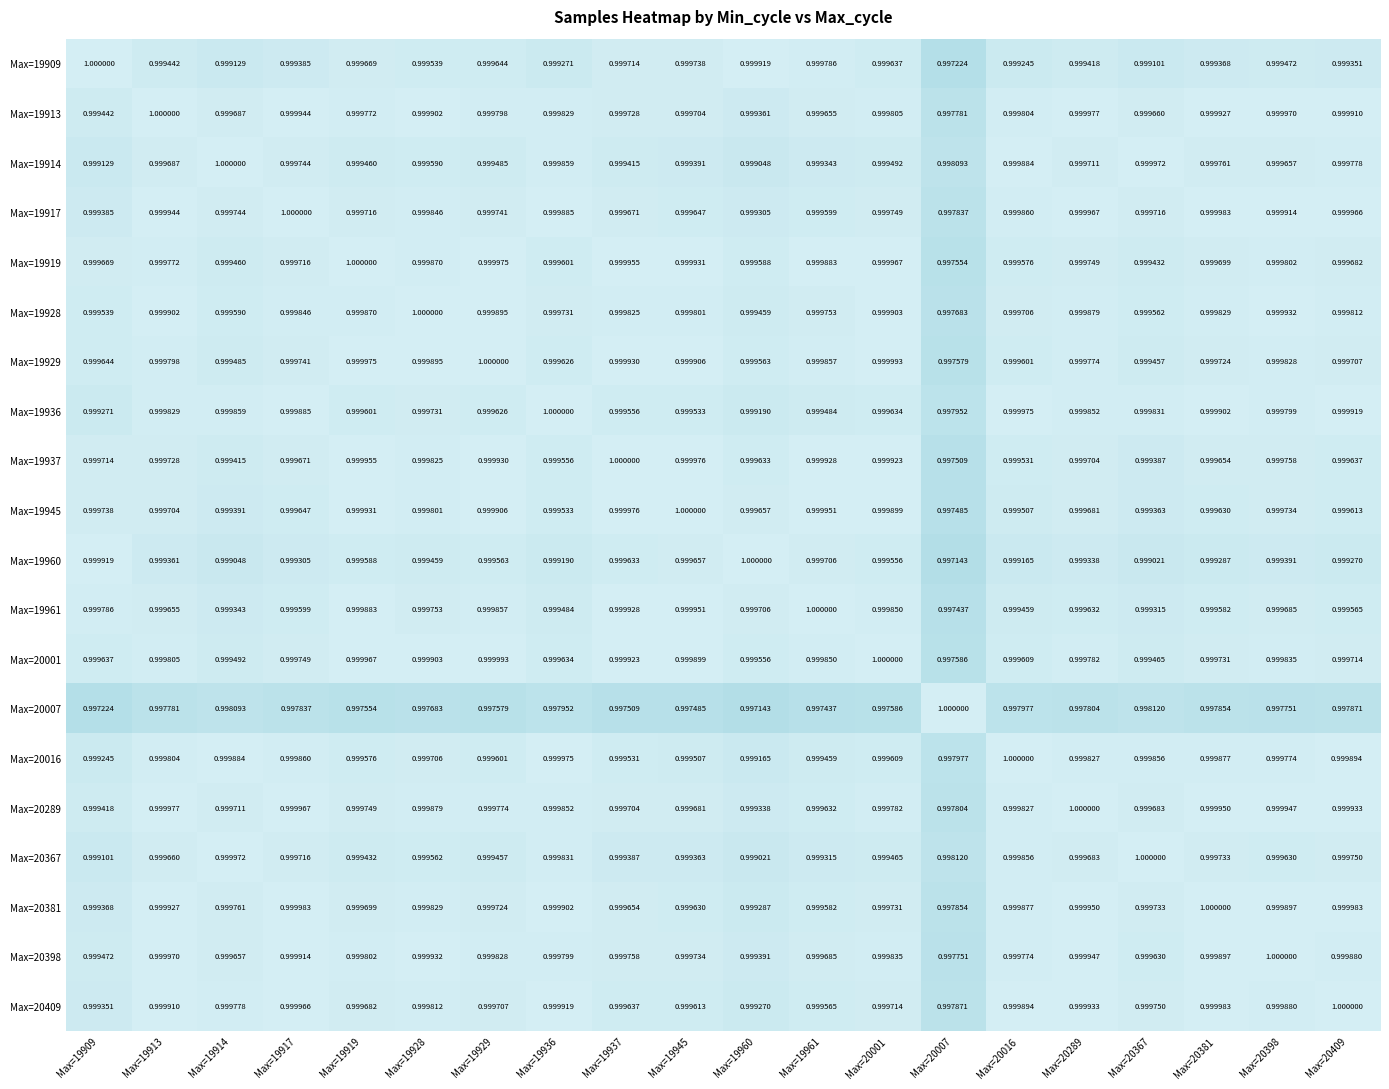

Count the number of categories in the chart.

20